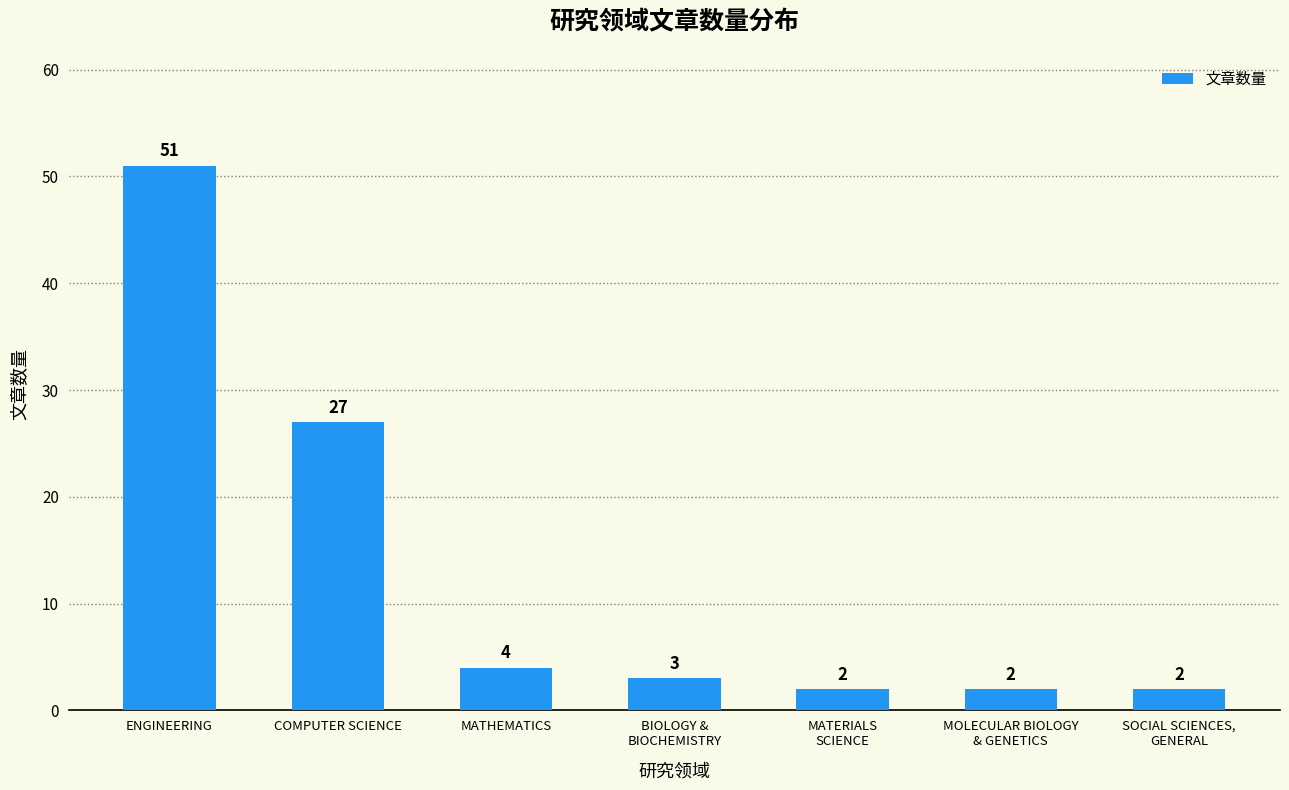

The chart shows a value of 51 at ENGINEERING. True or false?

True